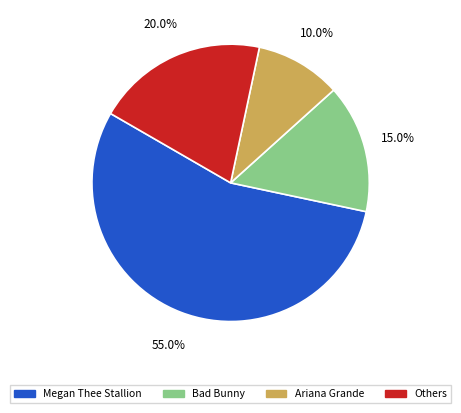

Is there a majority slice in this chart?

Yes